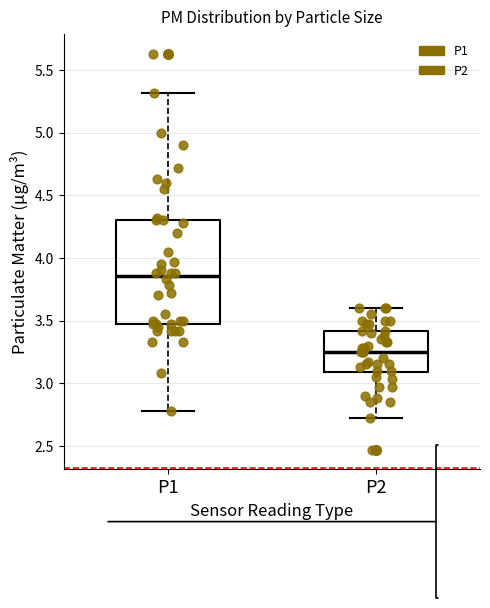

Reading left to right, read every box against the y-axis: the position of its median line, the range the box covers, and the ends of its whiskers. The values are not printed on the chart, so give them approximately, as read against the axis.

P1: median 3.85, box 3.45 to 4.30, whiskers 2.80 to 5.30
P2: median 3.25, box 3.10 to 3.40, whiskers 2.70 to 3.60